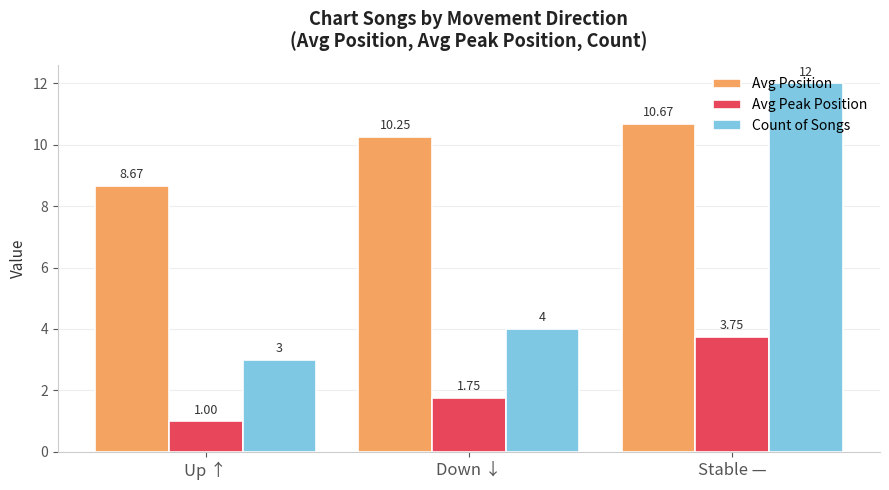

List the series in order of their overall mean, lowest first.

Avg Peak Position, Count of Songs, Avg Position